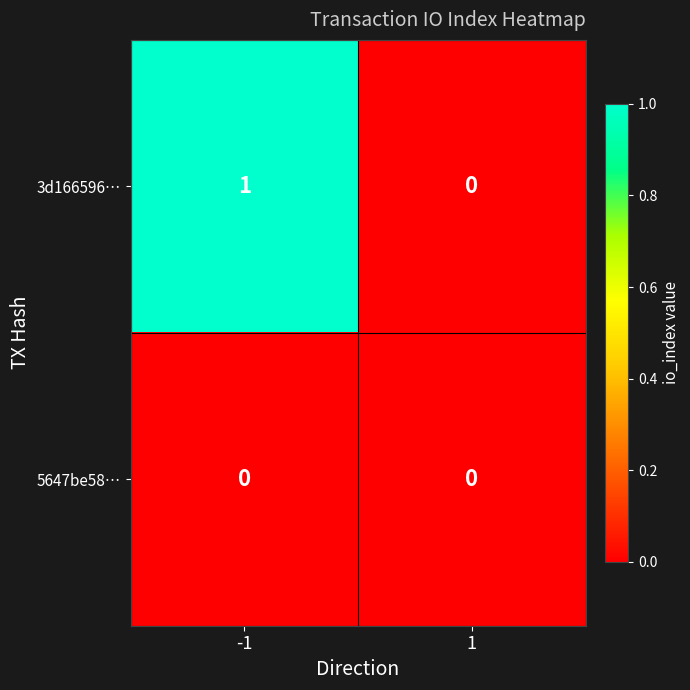

Which series has the largest total across all categories?

3d166596…